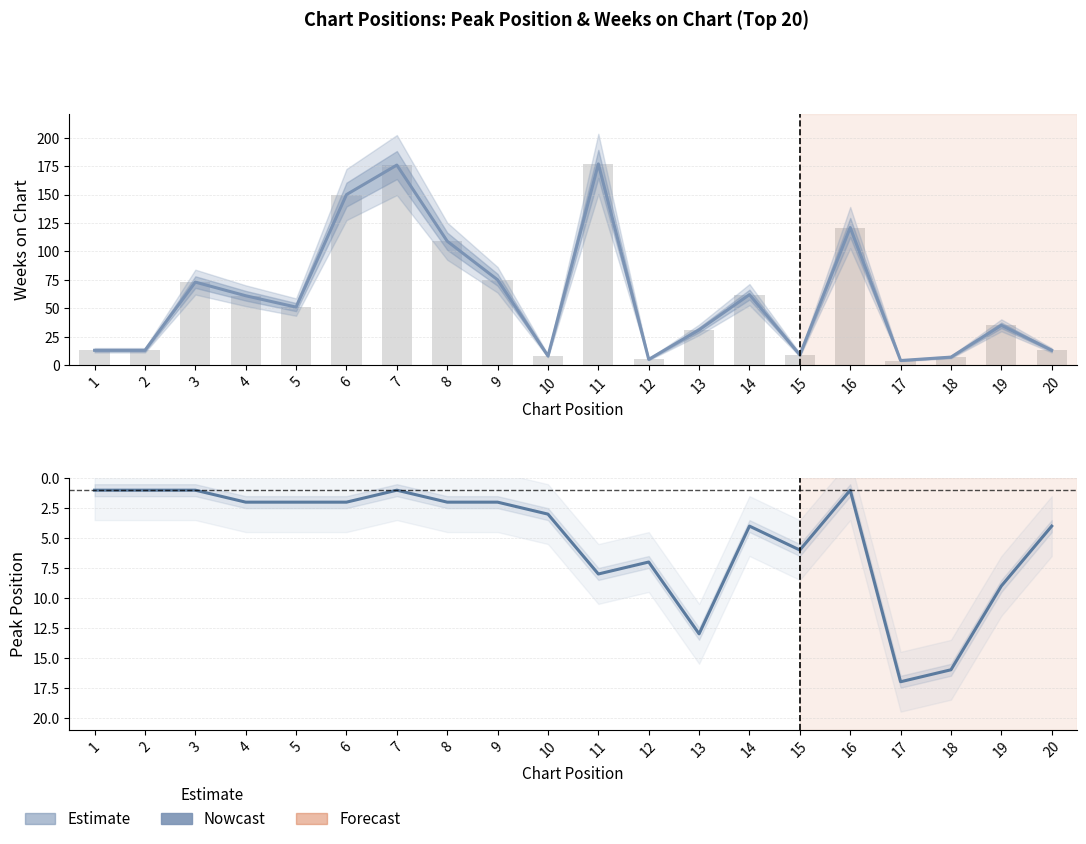

At how many categories does at least one series exceed 12?

17